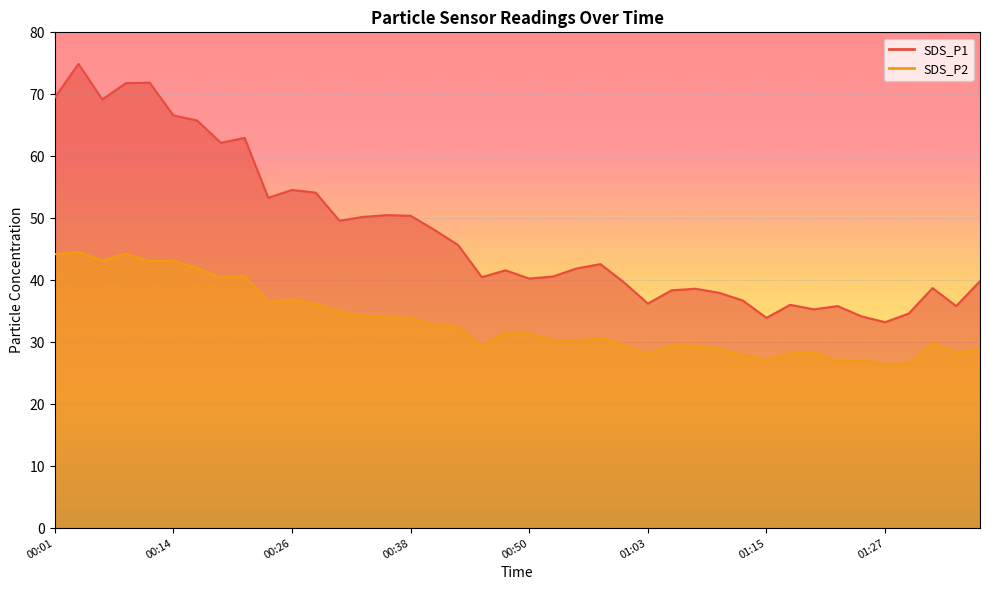

Is it true that SDS_P1 equals 22.5 at 00:16?

False